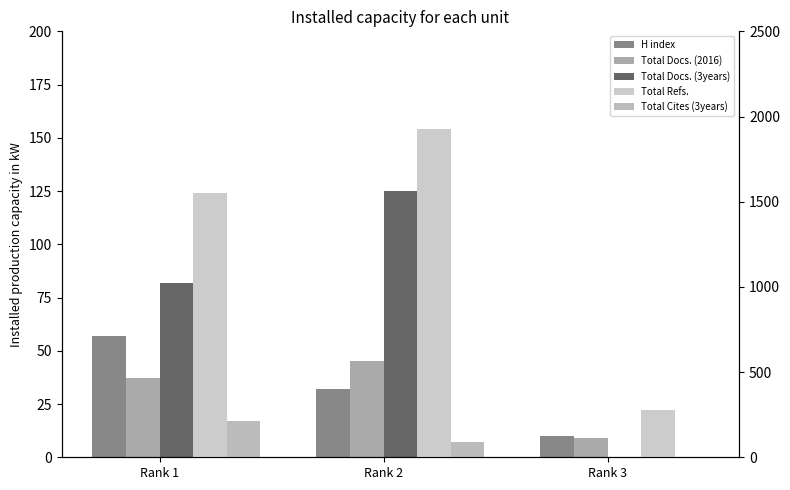

How many bars are there in each group?

5